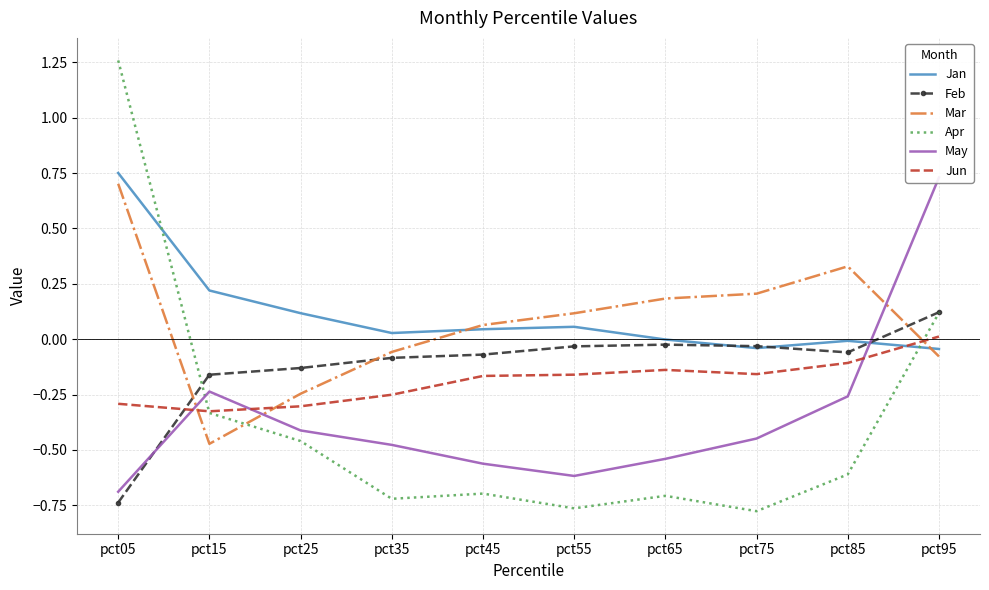

Where is Jan nearest to the value 0?

pct65